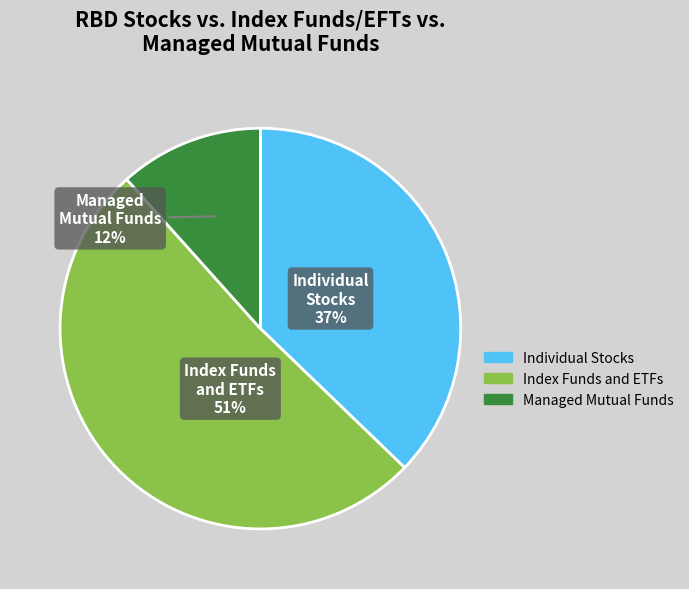

How many slices are in this pie chart?

3